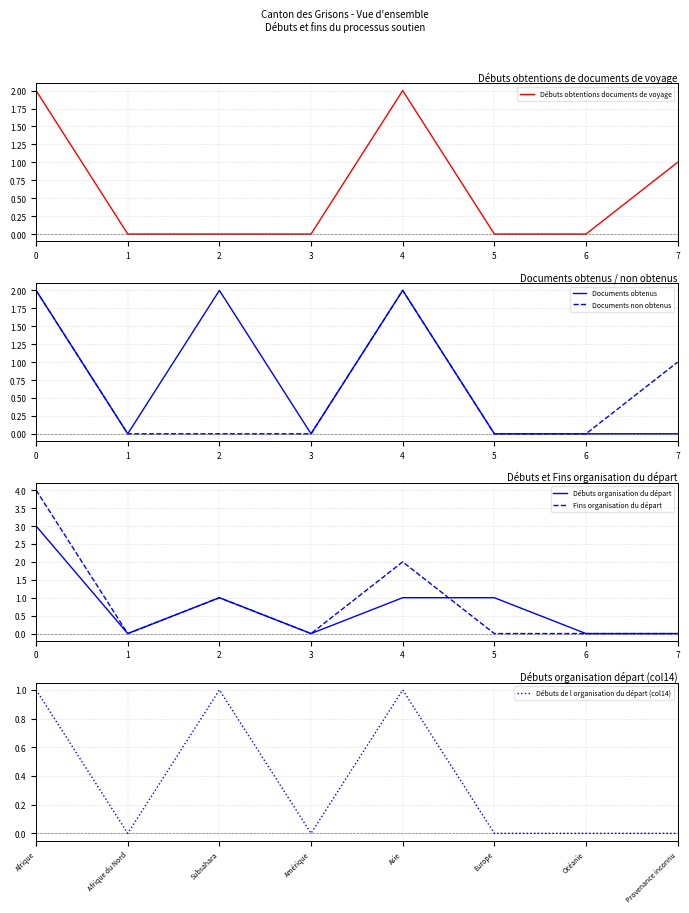

What are all the series names shown in the legend?

Débuts obtentions documents de voyage, Documents obtenus, Documents non obtenus, Débuts organisation du départ, Fins organisation du départ, Débuts de l organisation du départ (col14)